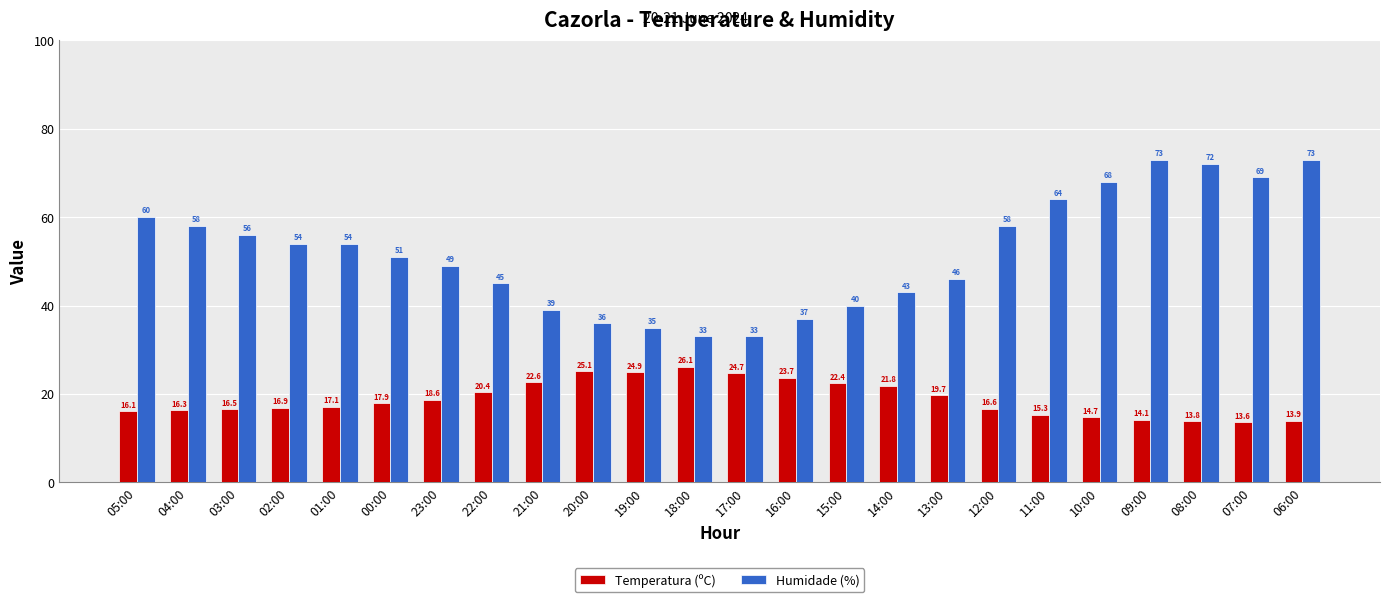

How many bars are there in each group?

2